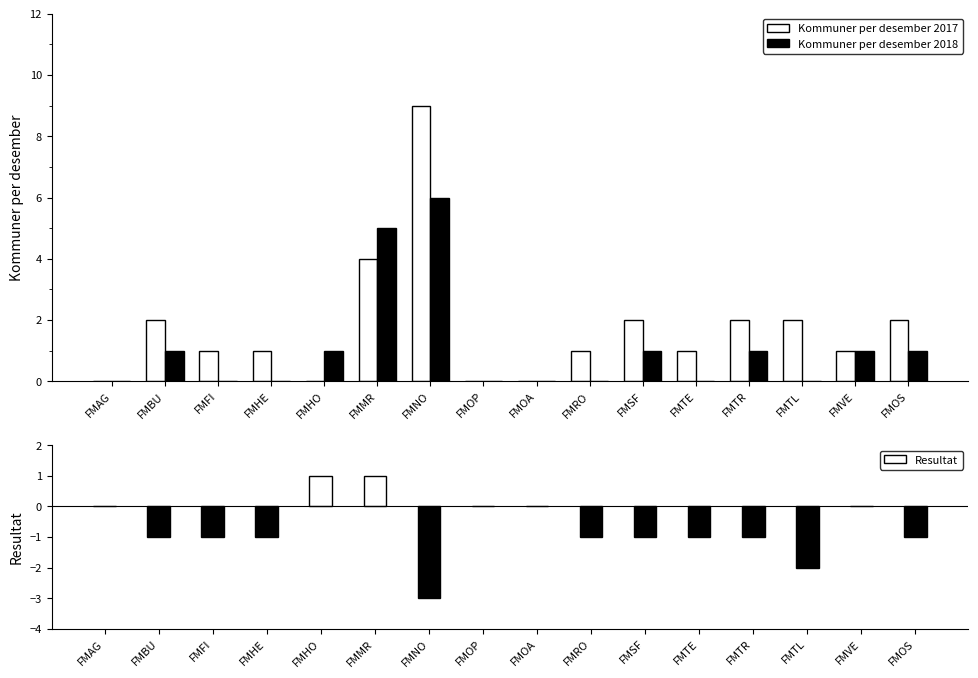

Rank the series by their average value, from lowest to highest.

Kommuner per desember 2018, Kommuner per desember 2017